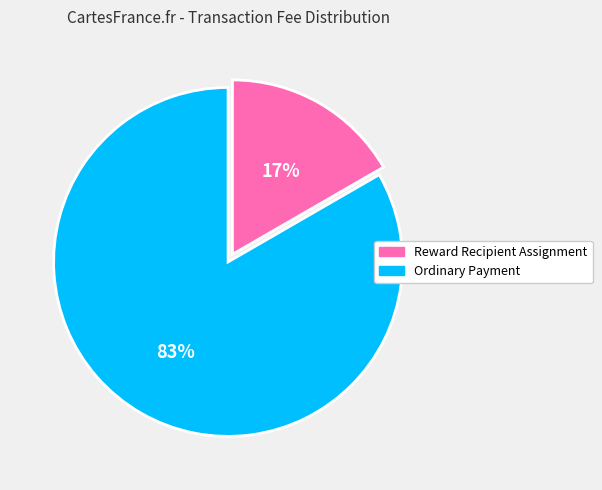

The Ordinary Payment slice represents 98% of the pie. True or false?

False